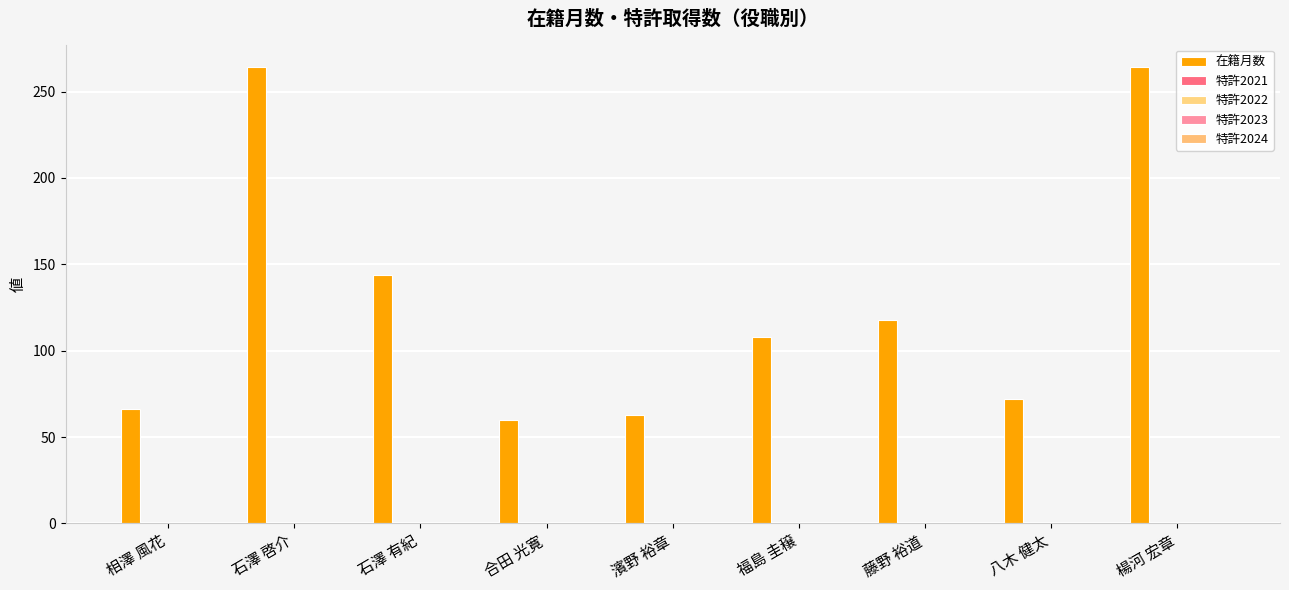

How many series are shown in this chart?

1